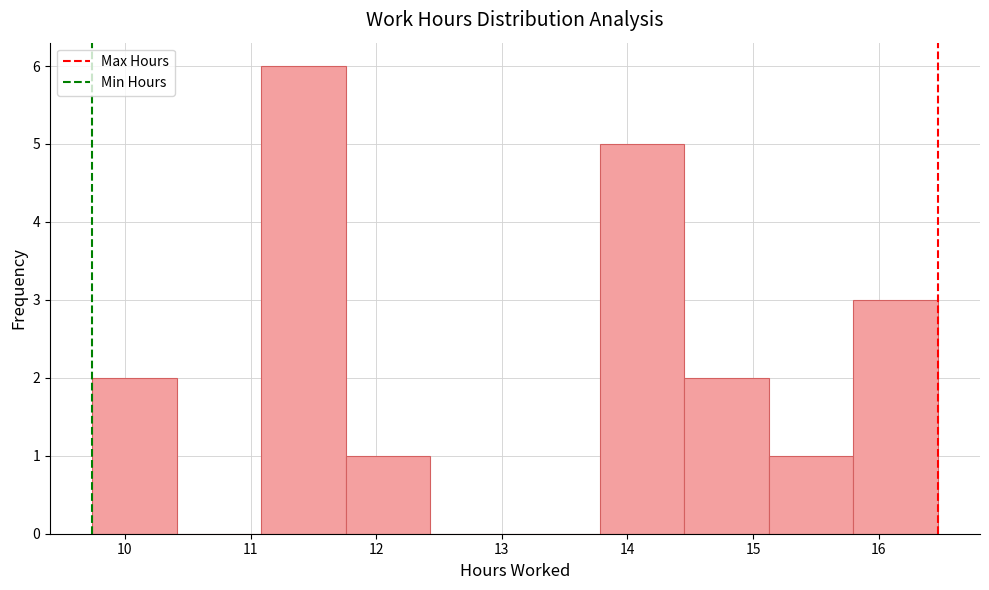

Reading left to right, list every bar in this chart as the range it spans on the x-axis followed by its height. Neither the bar edges nor the heights are printed on the chart, so give them approximately, as read against the axes.

9.7 to 10.4: 2
10.4 to 11.1: 0
11.1 to 11.8: 6
11.8 to 12.4: 1
12.4 to 13.1: 0
13.1 to 13.8: 0
13.8 to 14.5: 5
14.5 to 15.1: 2
15.1 to 15.8: 1
15.8 to 16.5: 3